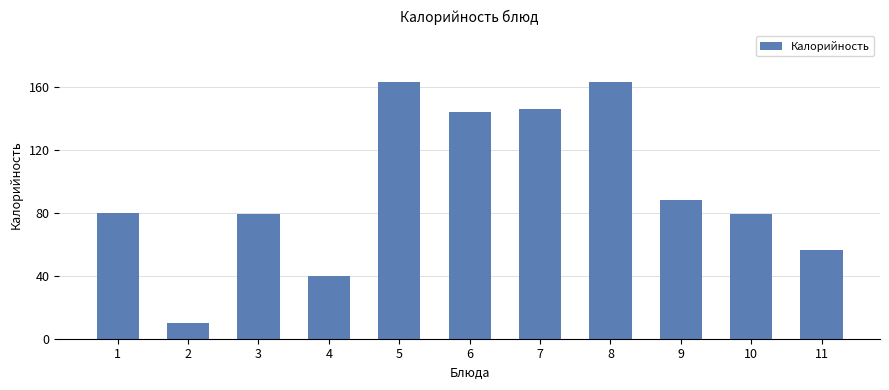

Reading left to right, list all the values displayed in this chart.

1=80	2=10	3=79	4=40	5=163	6=144	7=146	8=163	9=88	10=79	11=56